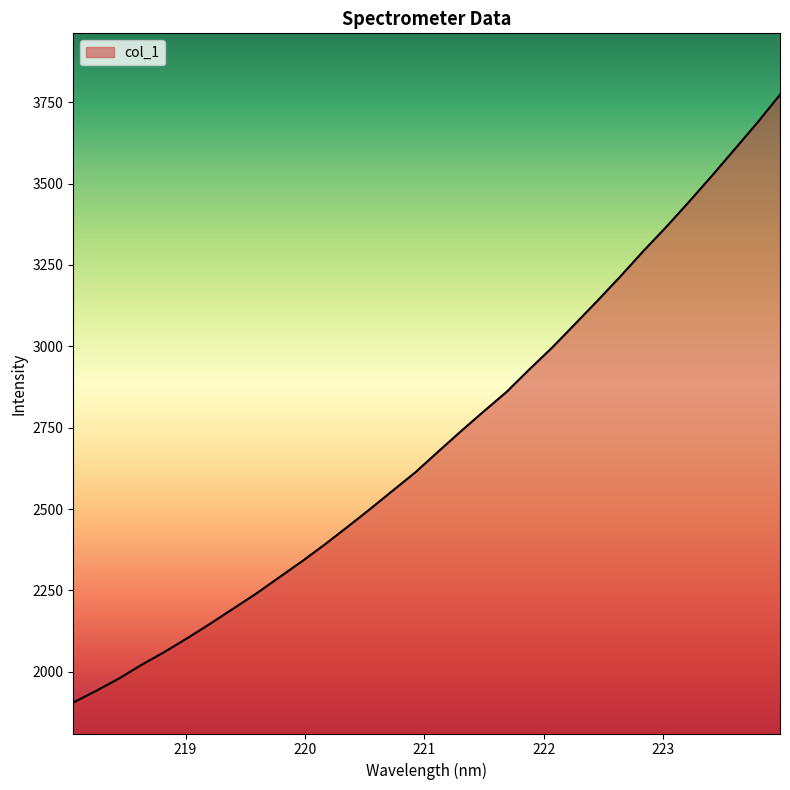

What is the maximum value shown in the chart?

3773.3